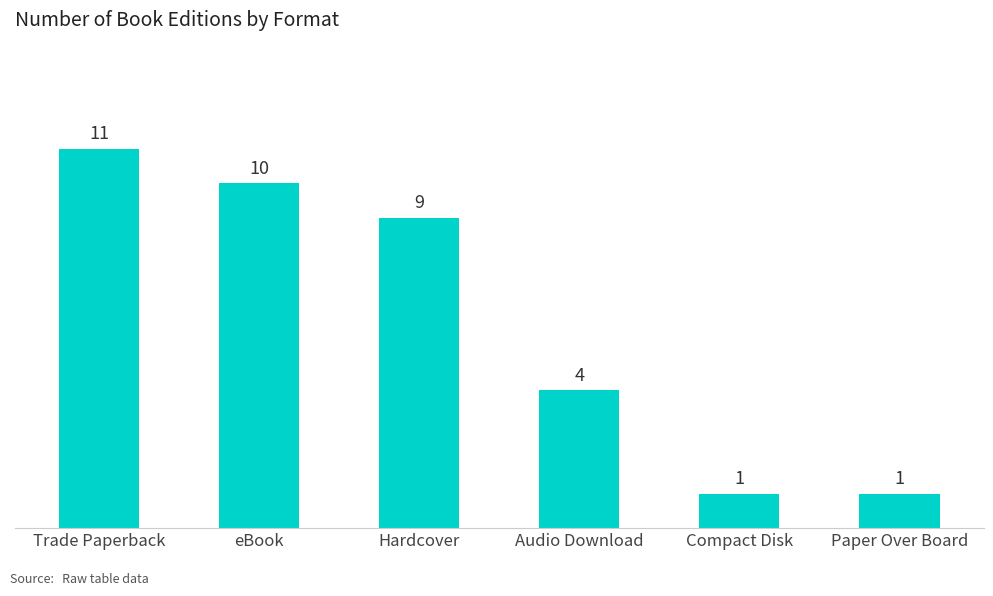

What is the label of the 5th bar from the left?

Compact Disk